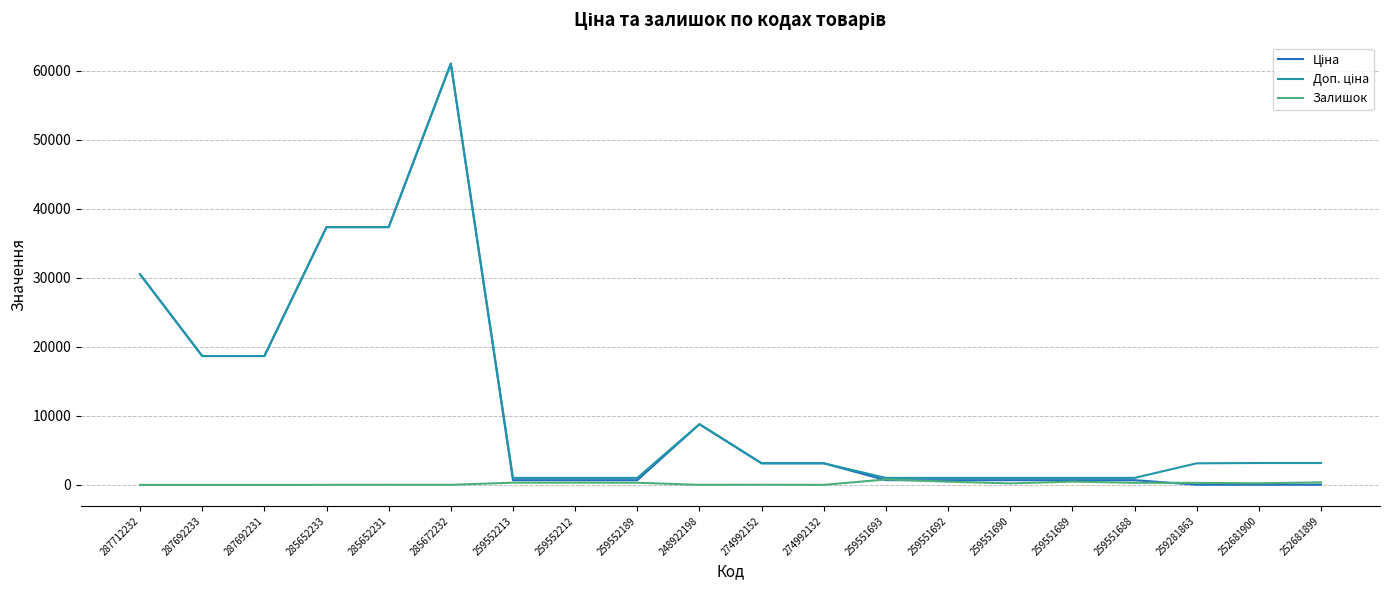

Which category has the highest value across all series?

285672232